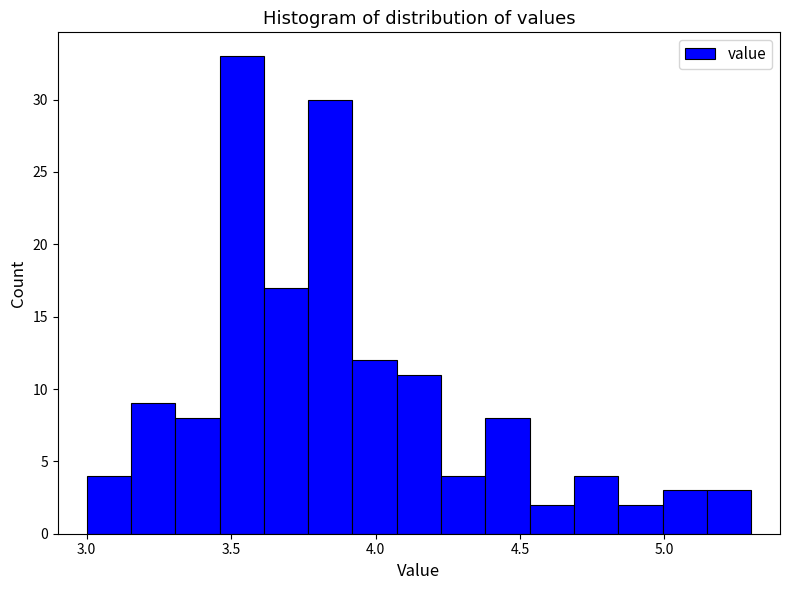

Read against the x-axis, roughly where is the centre of the tallest bar?

3.55